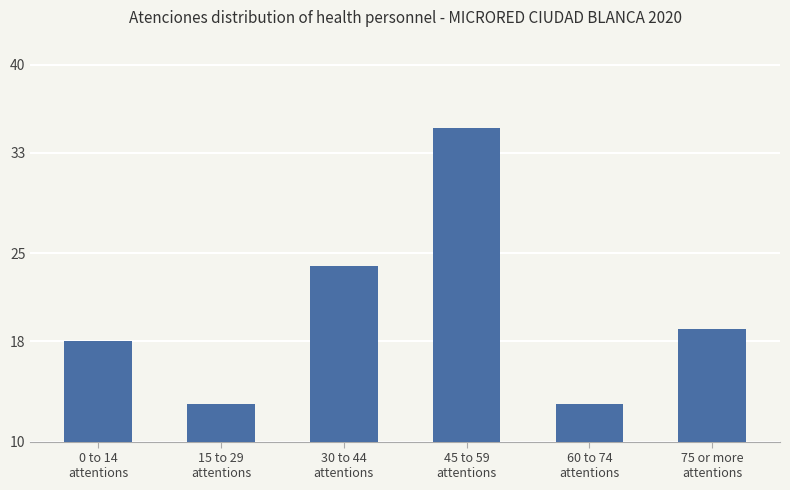

Where is the data nearest to the value 24?

30 to 44
attentions